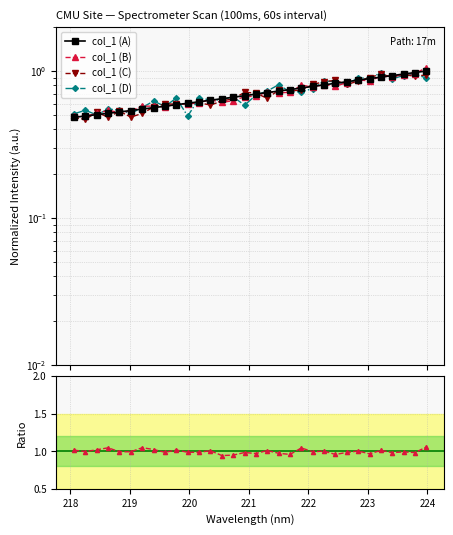

At which category does the chart reach its minimum across all series?

218